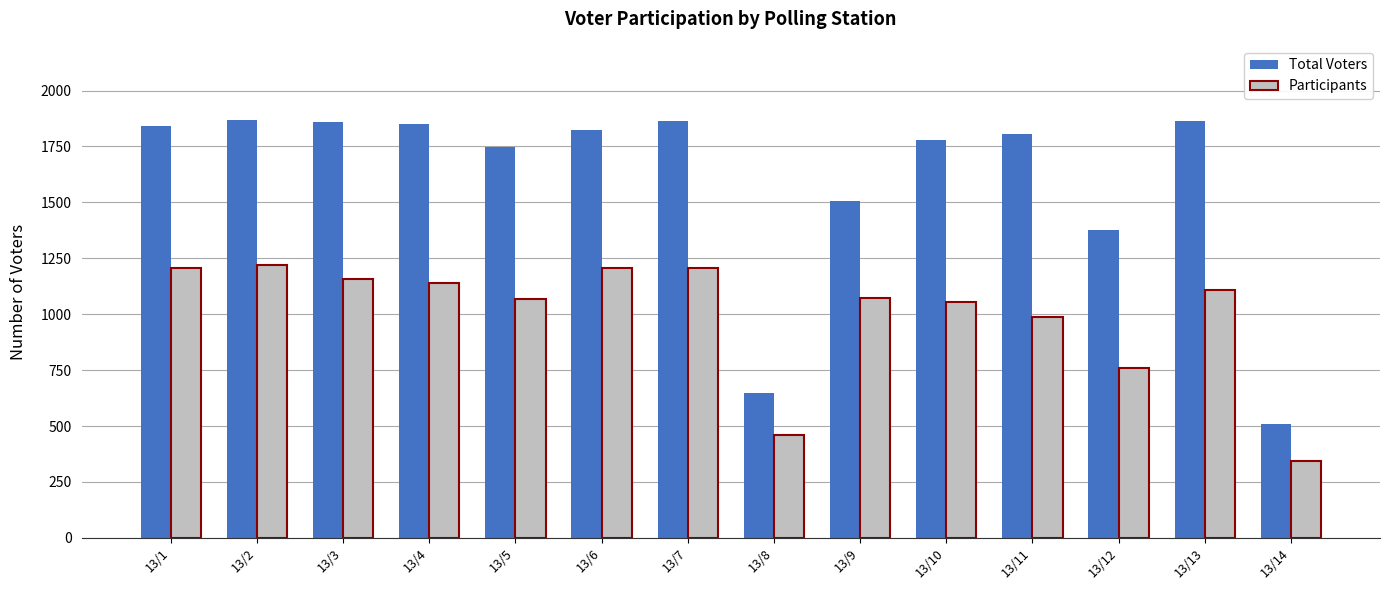

At which category does the chart reach its minimum across all series?

13/14